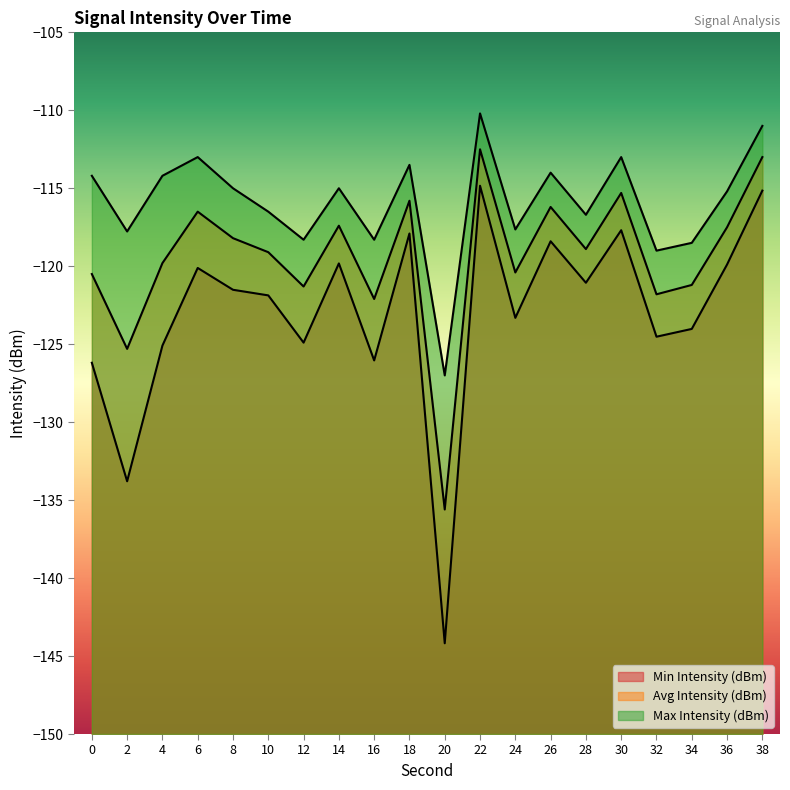

Read the Avg Intensity (dBm) value at 16.

-122.1